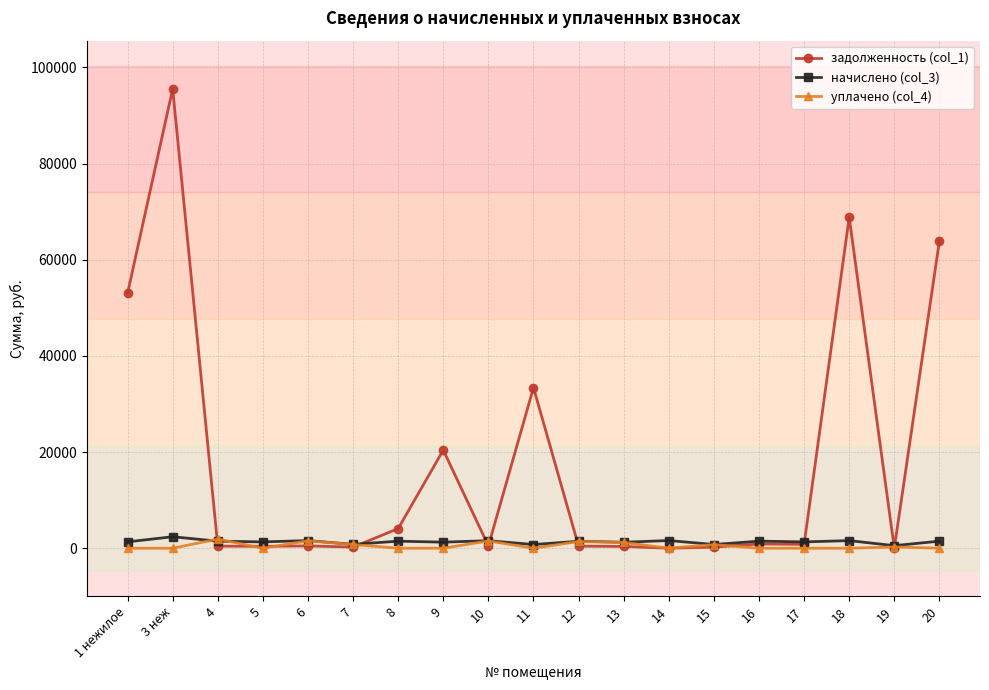

Which series has the largest range (max minus min)?

задолженность (col_1)